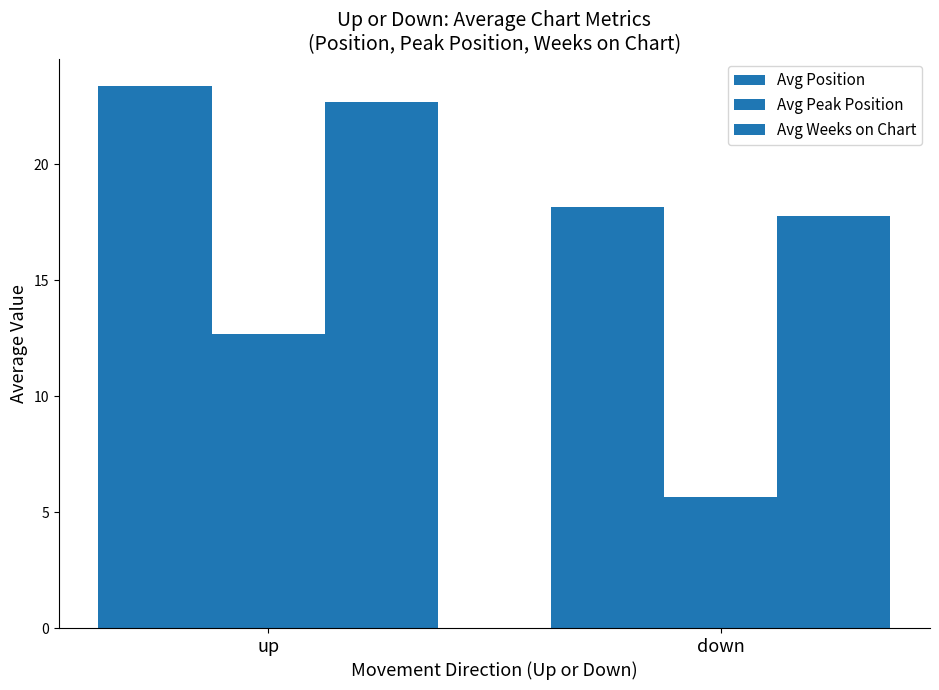

The Avg Weeks on Chart series shows 30.5 at up. True or false?

False